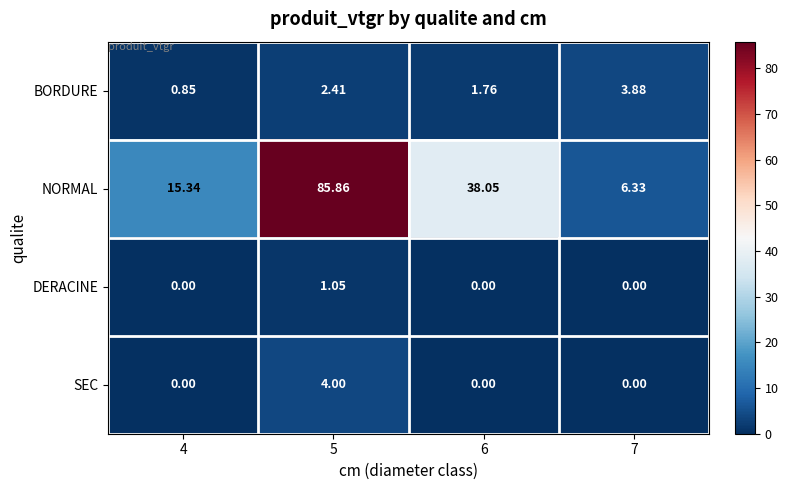

Which series changed the most between 6 and 7?

NORMAL